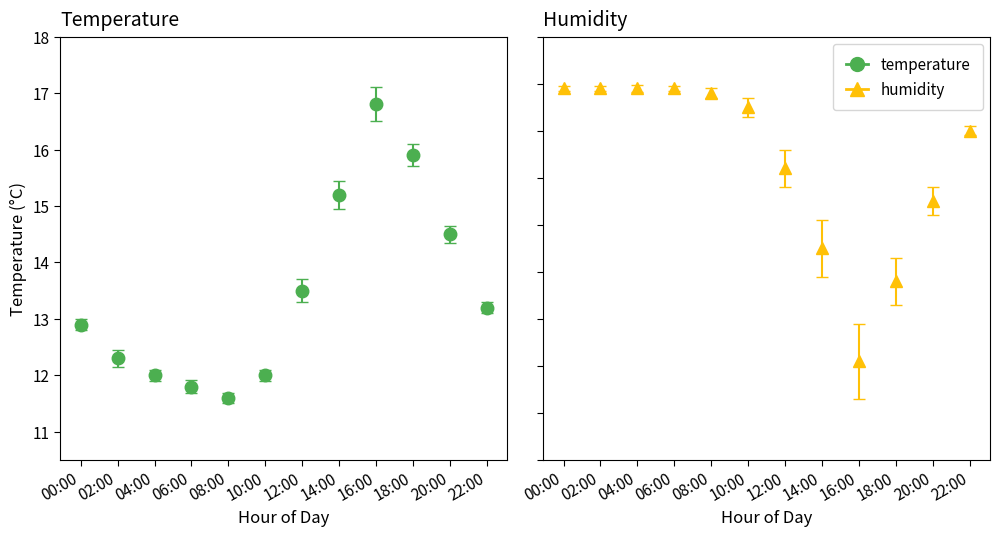

At which category is the sum across all series the highest?

00:00